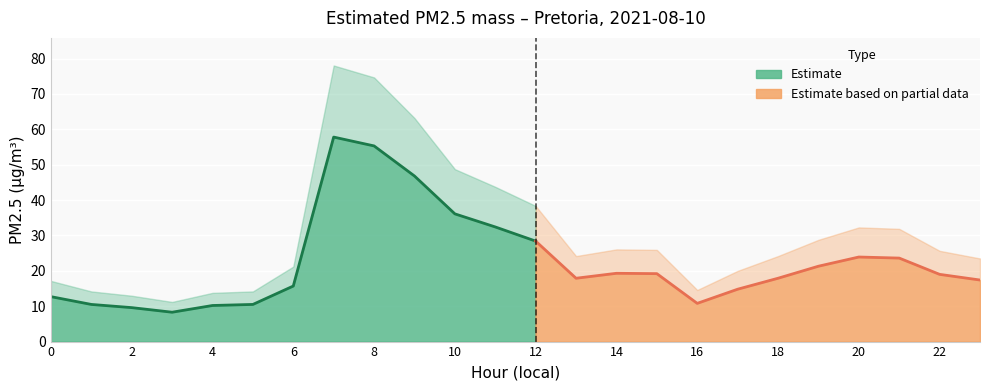

Reading left to right, what are all the values shown in this chart?

12.7	10.5	9.6	8.3	10.2	10.5	15.7	57.8	55.3	46.8	36.1	32.4	28.4	17.9	19.3	19.2	10.8	14.8	17.9	21.3	23.9	23.6	19.0	17.4